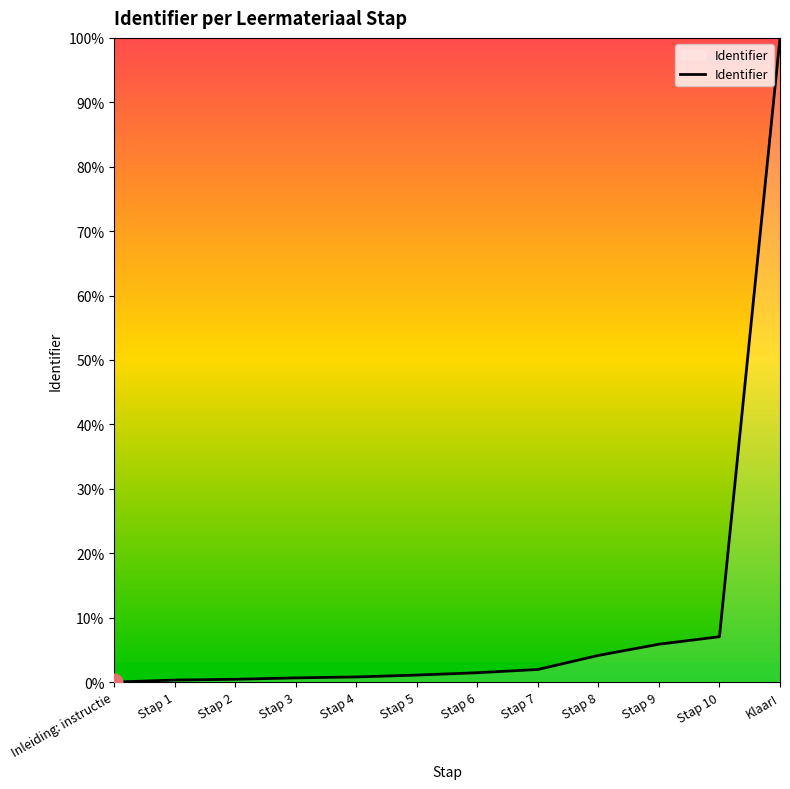

Which category has the highest value across all series?

Klaar!